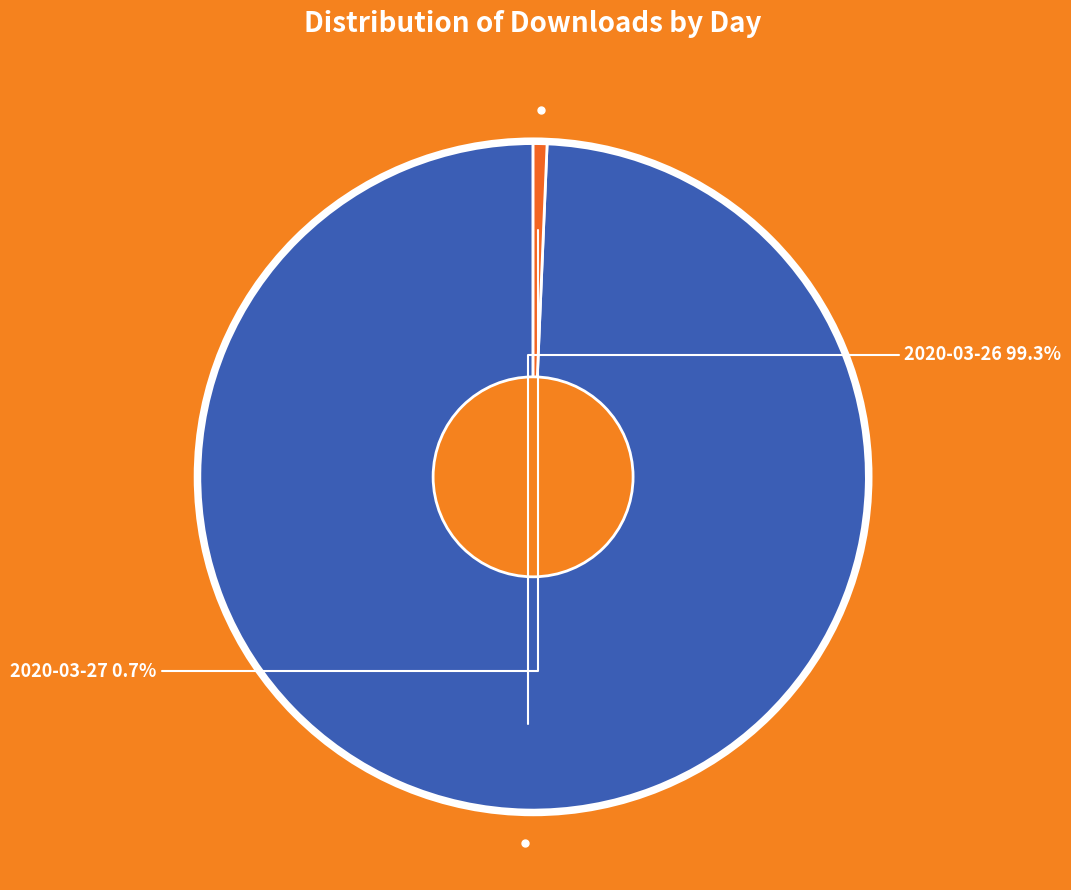

Does 2020-03-26 account for over 50% of the chart?

Yes